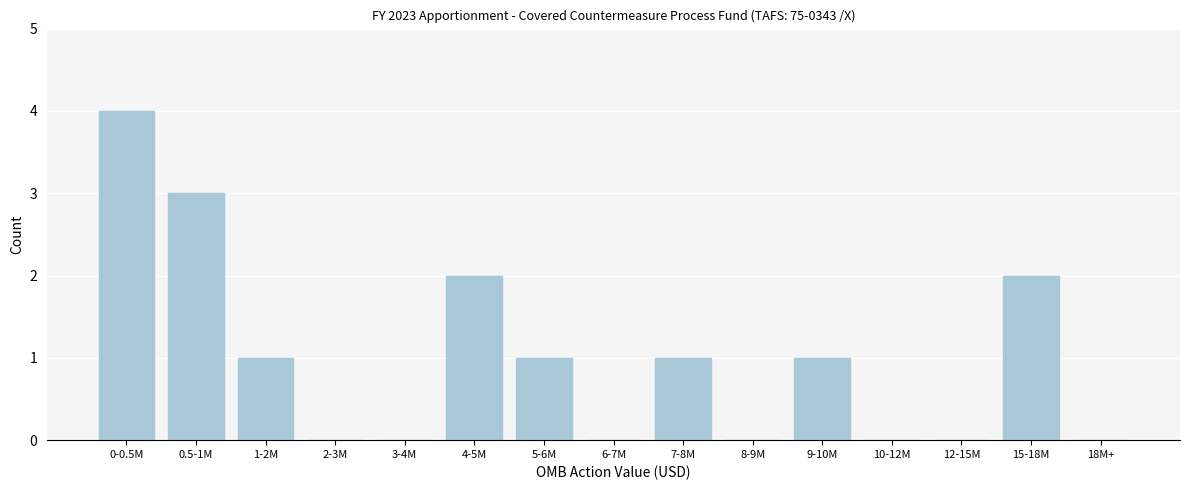

Reading left to right, extract all data points from this chart.

0-0.5M=4	0.5-1M=3	1-2M=1	2-3M=0	3-4M=0	4-5M=2	5-6M=1	6-7M=0	7-8M=1	8-9M=0	9-10M=1	10-12M=0	12-15M=0	15-18M=2	18M+=0